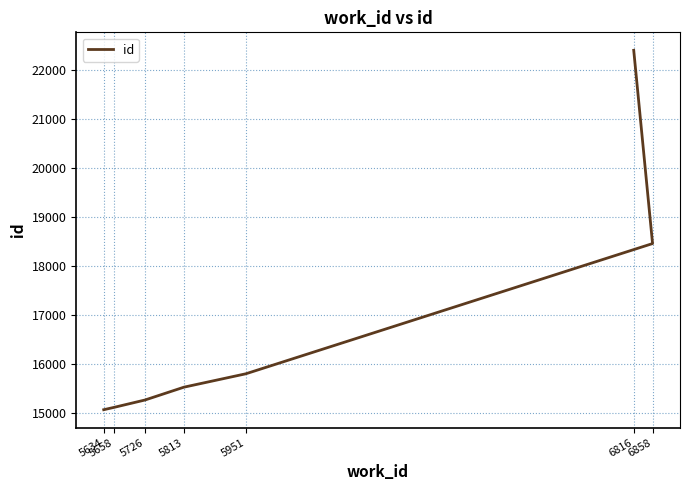

Rank the categories by value from highest to lowest.

6816, 6858, 5951, 5813, 5726, 5658, 5634